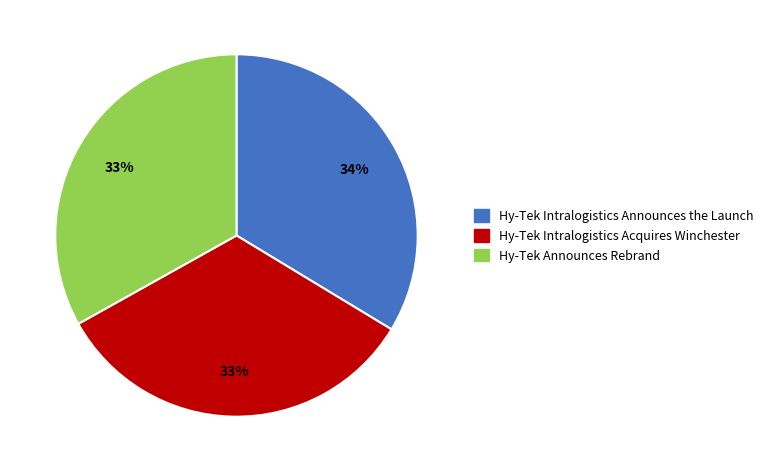

How many slices are in this pie chart?

3